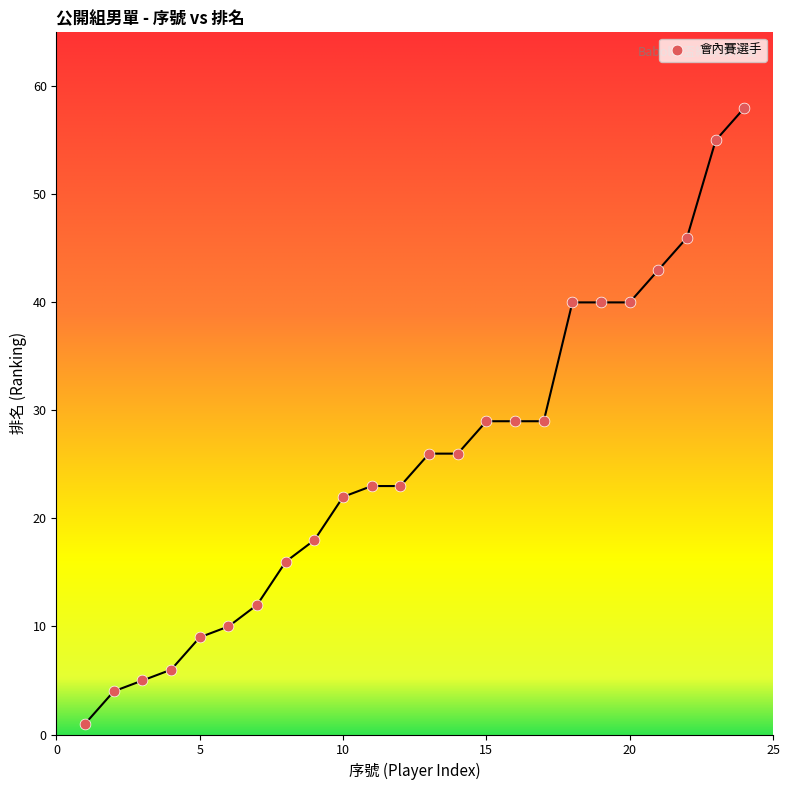

What is the range of X values (max minus min)?

23